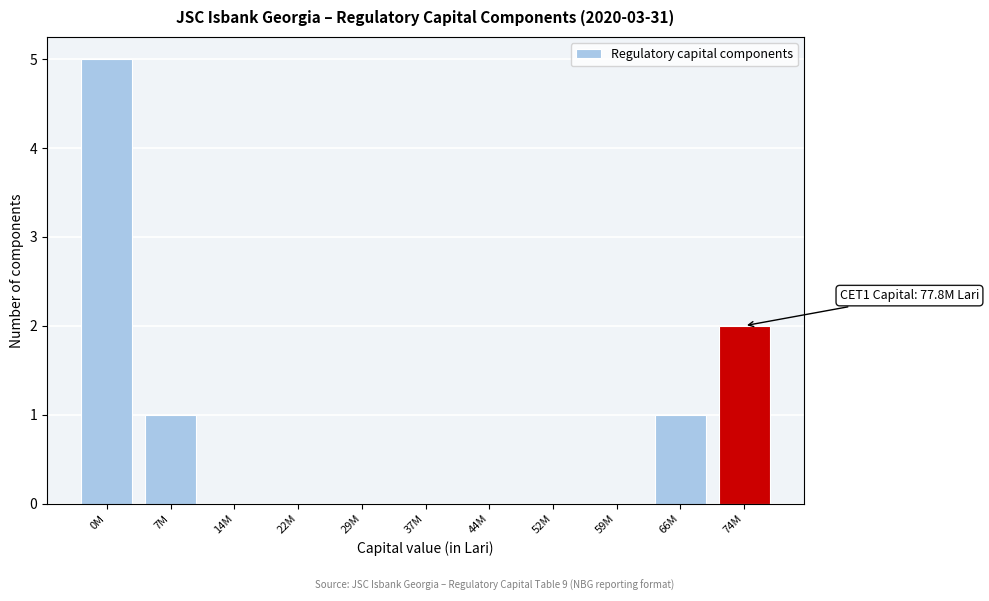

Reading left to right, list all the values displayed in this chart.

0M=5	7M=1	14M=0	22M=0	29M=0	37M=0	44M=0	52M=0	59M=0	66M=1	74M=2